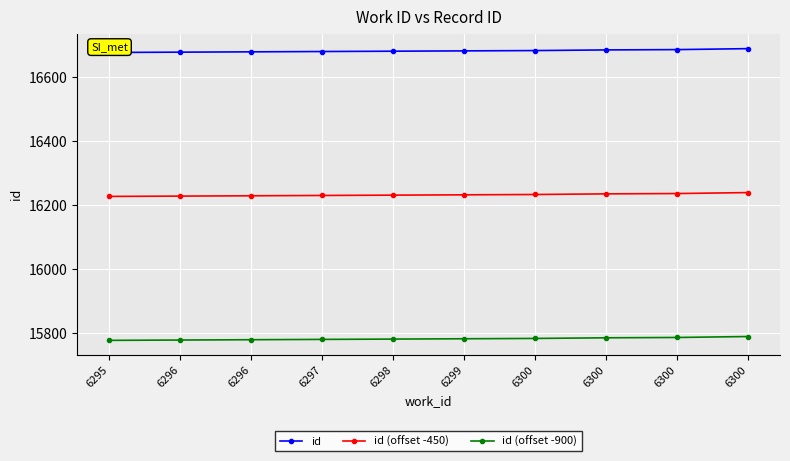

What is the spread (max minus min) of values at 6300?

900